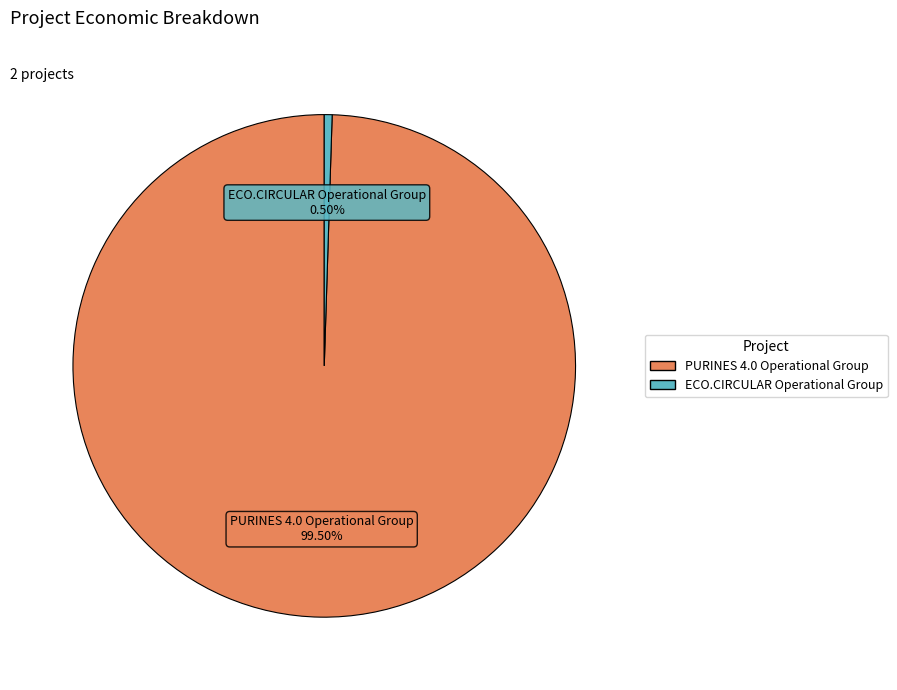

To the nearest percent, what is the combined percentage of PURINES 4.0 Operational Group and ECO.CIRCULAR Operational Group?

100%